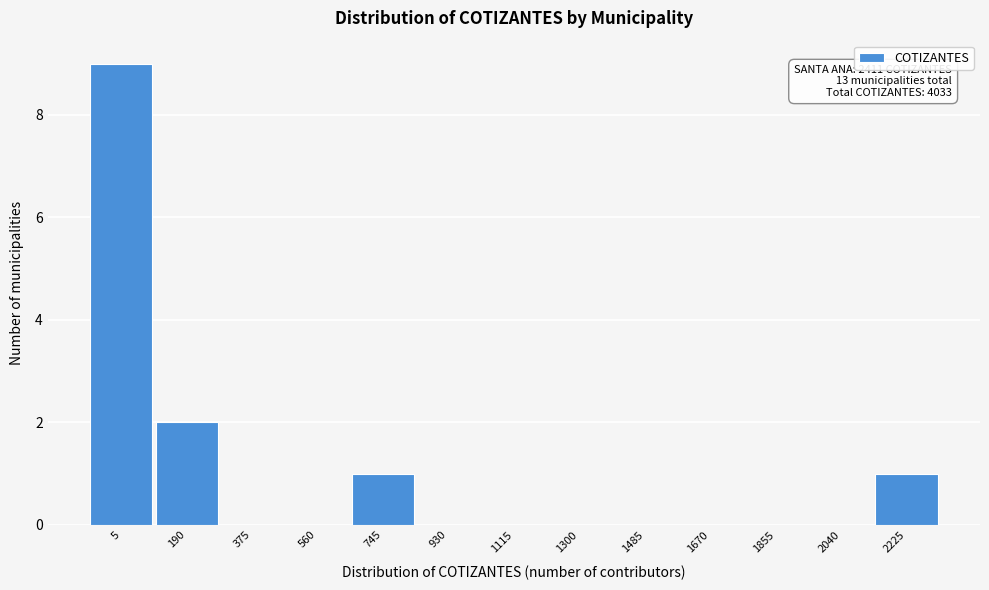

Reading right to left, what are all the values shown in this chart?

2225=1	2040=0	1855=0	1670=0	1485=0	1300=0	1115=0	930=0	745=1	560=0	375=0	190=2	5=9